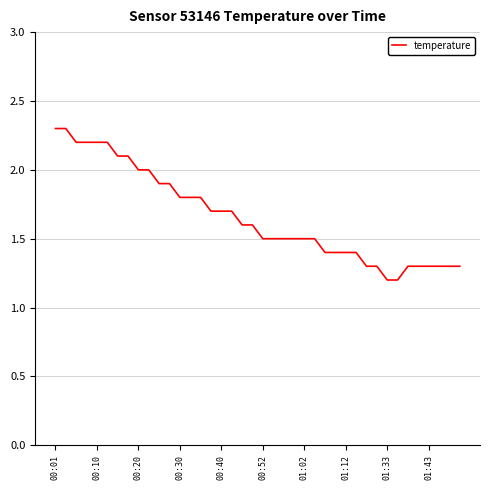

What is the greatest value displayed?

2.3